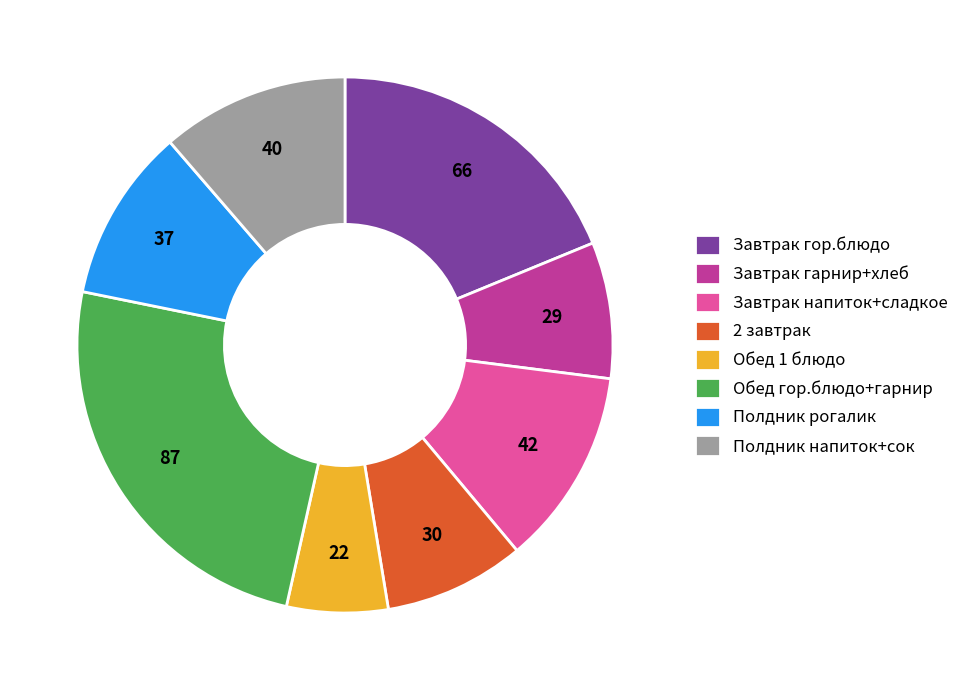

What is the smallest slice in the pie chart?

Обед 1 блюдо